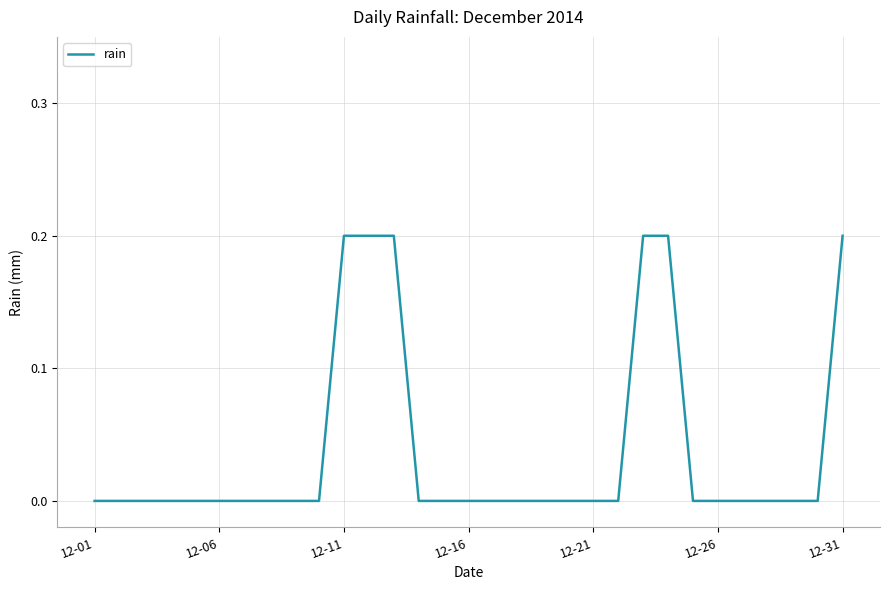

What is the difference between the maximum and minimum values?

0.2